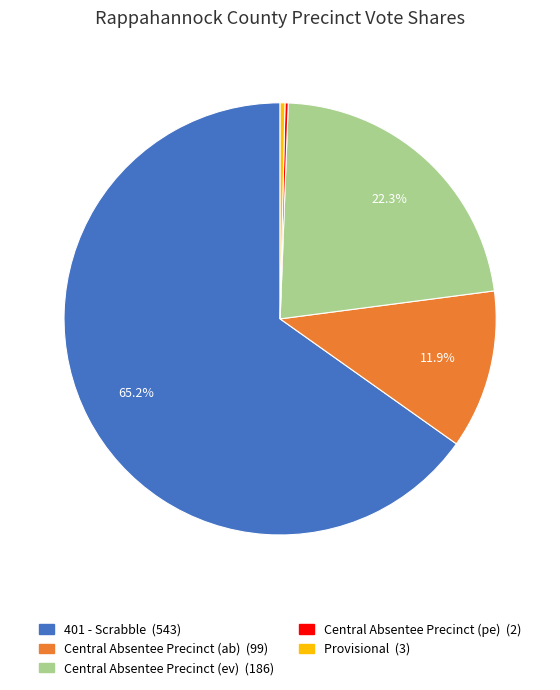

True or false: Central Absentee Precinct (ab) accounts for 18% of the total.

False